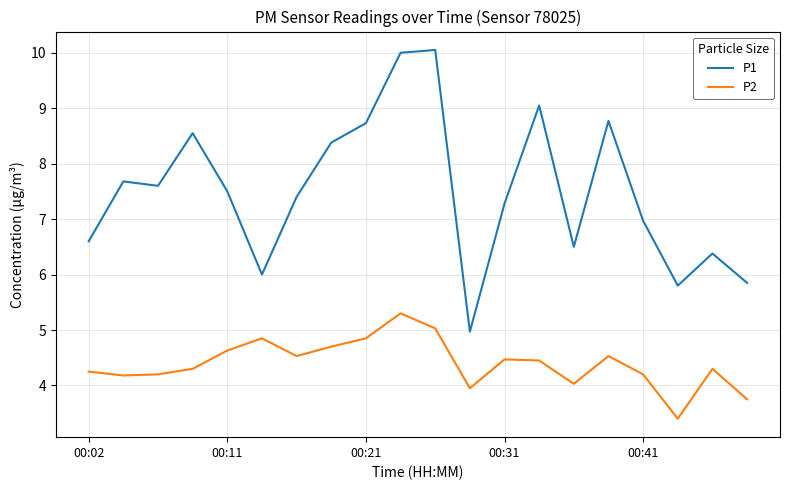

List the series in order of their overall mean, lowest first.

P2, P1